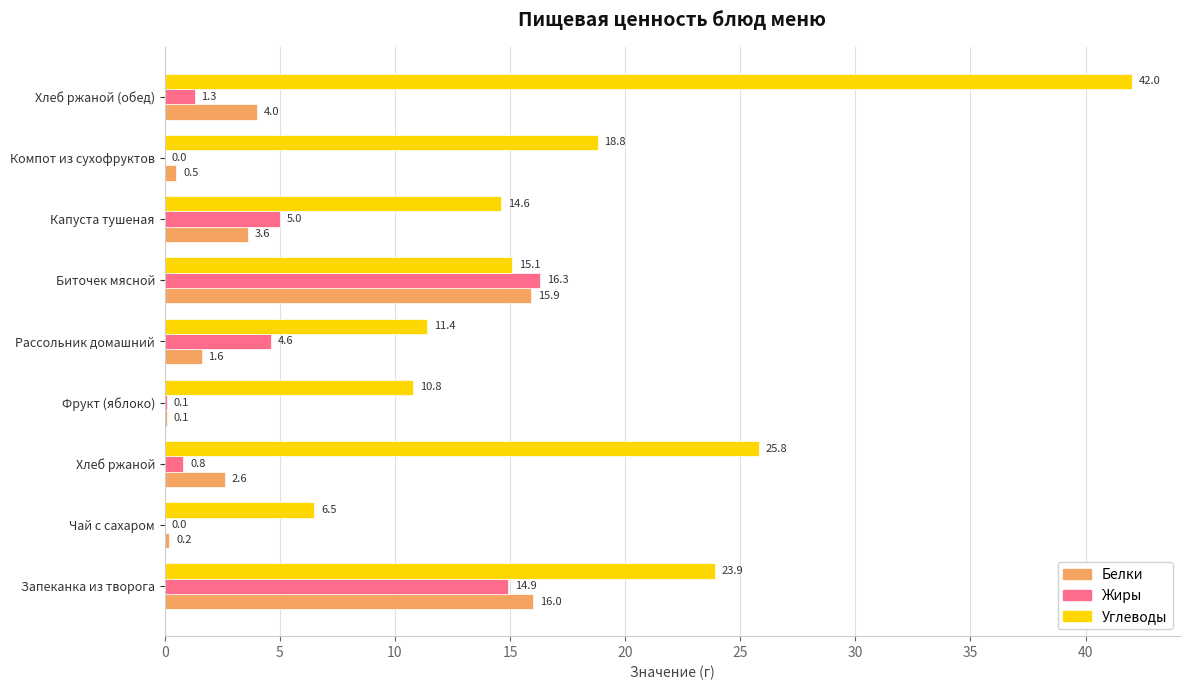

Which series has the largest range (max minus min)?

Углеводы